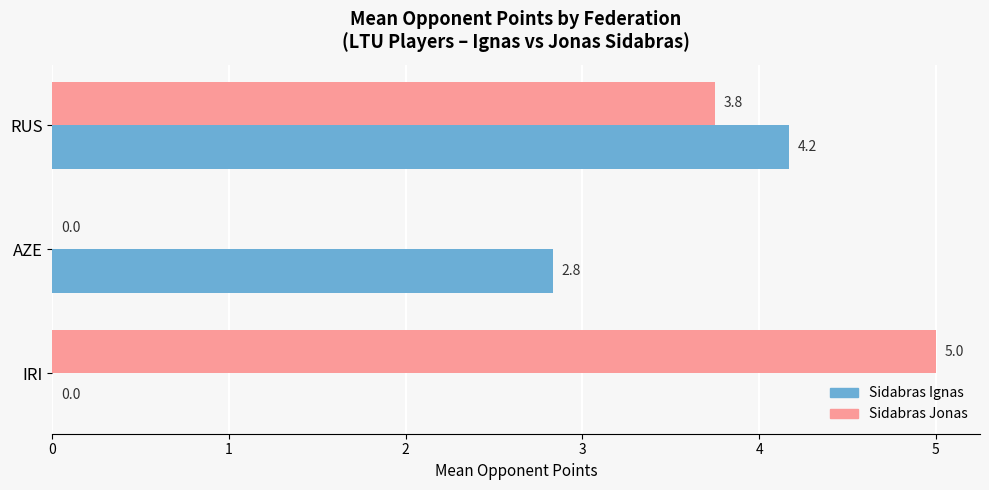

The value of Sidabras Jonas at IRI is 2.1. True or false?

False